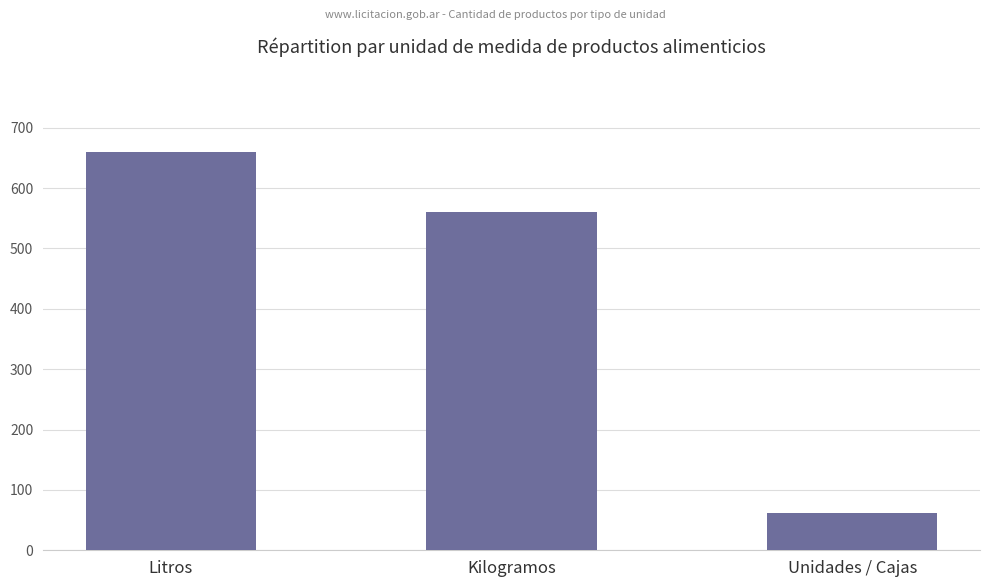

Are the bars grouped side by side (vs. stacked)?

No